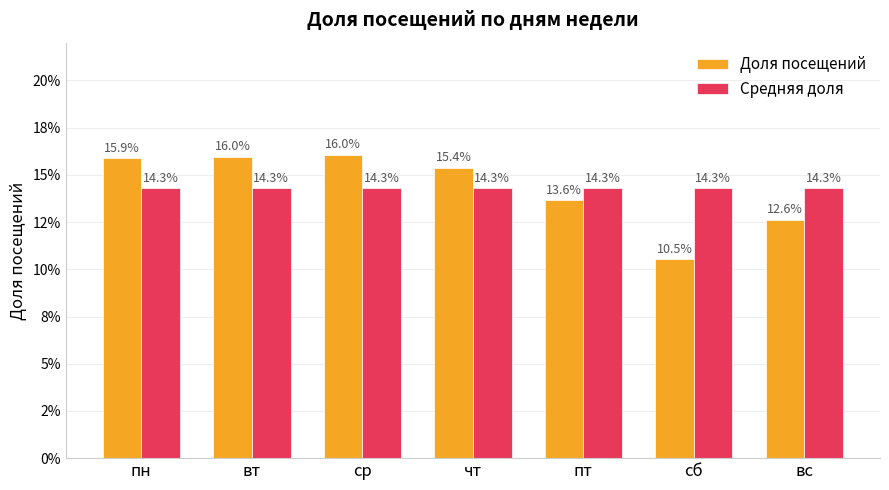

Is the value of Доля посещений at пн greater than the value of Средняя доля at вс?

Yes